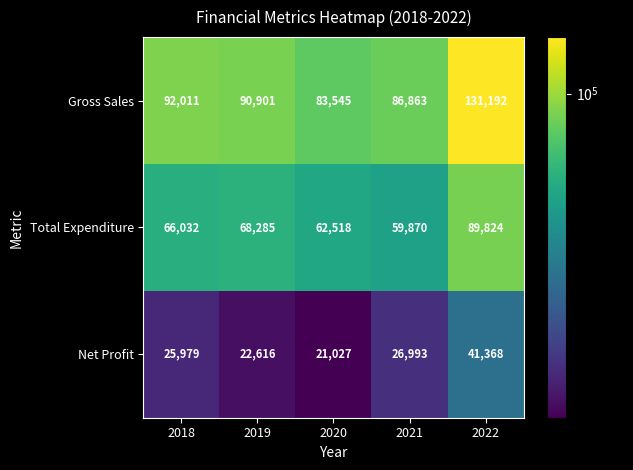

At which category does the chart reach its peak across all series?

2022